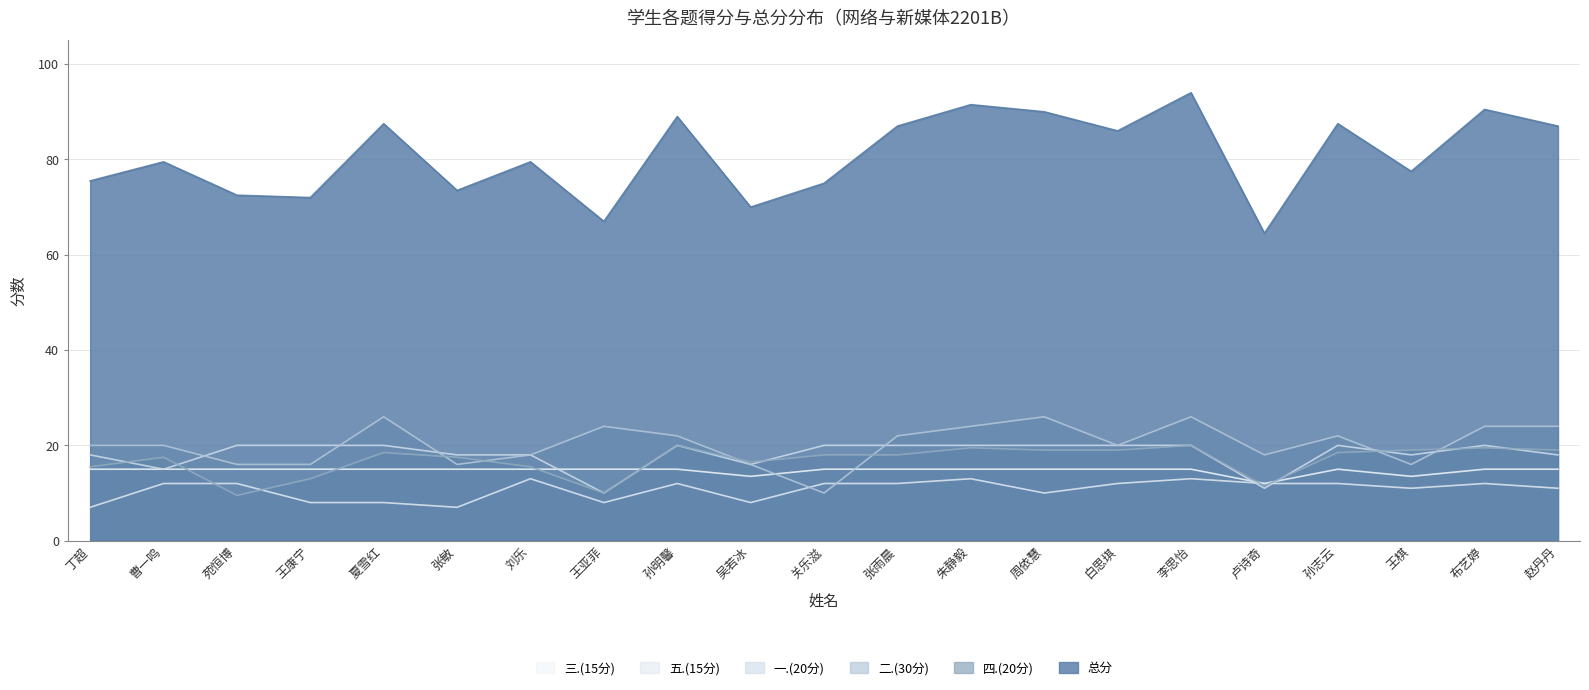

What is the difference between the second highest and second lowest values in the 四.(20分) series?

10.0